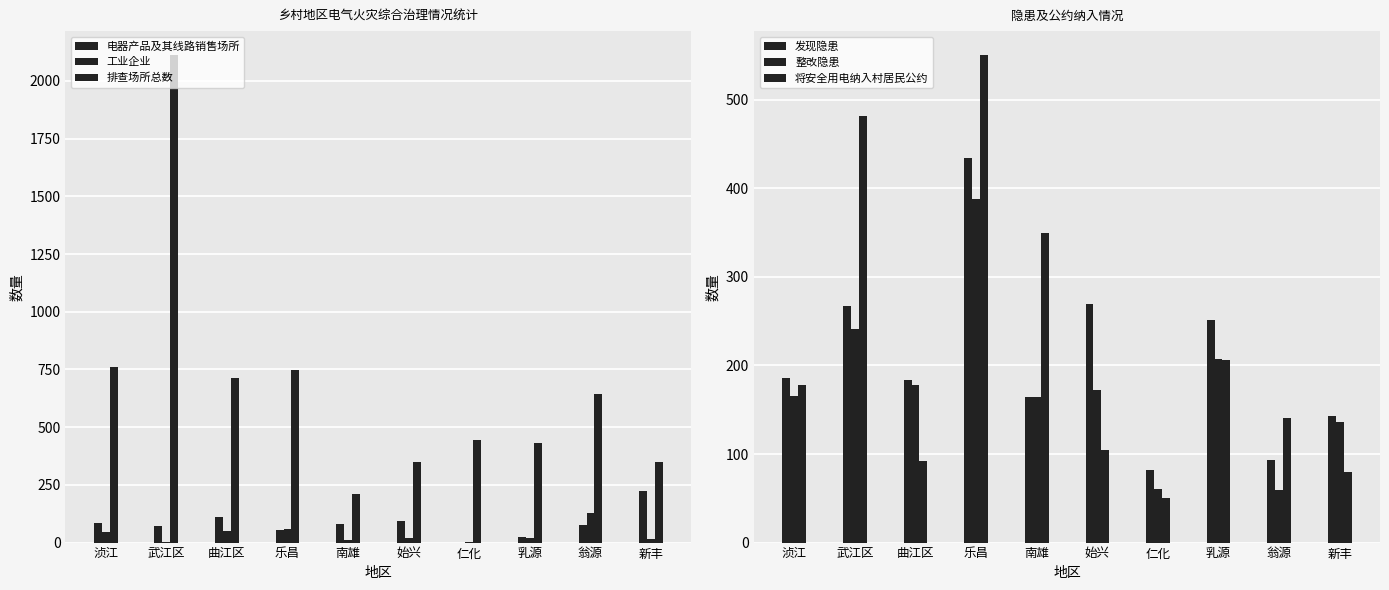

What is the difference between the maximum and second lowest values in the 将安全用电纳入村居民公约 series?

470